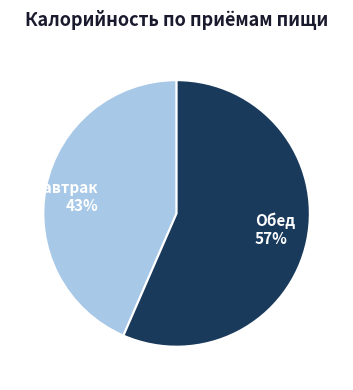

True or false: Обед accounts for 57% of the total.

True